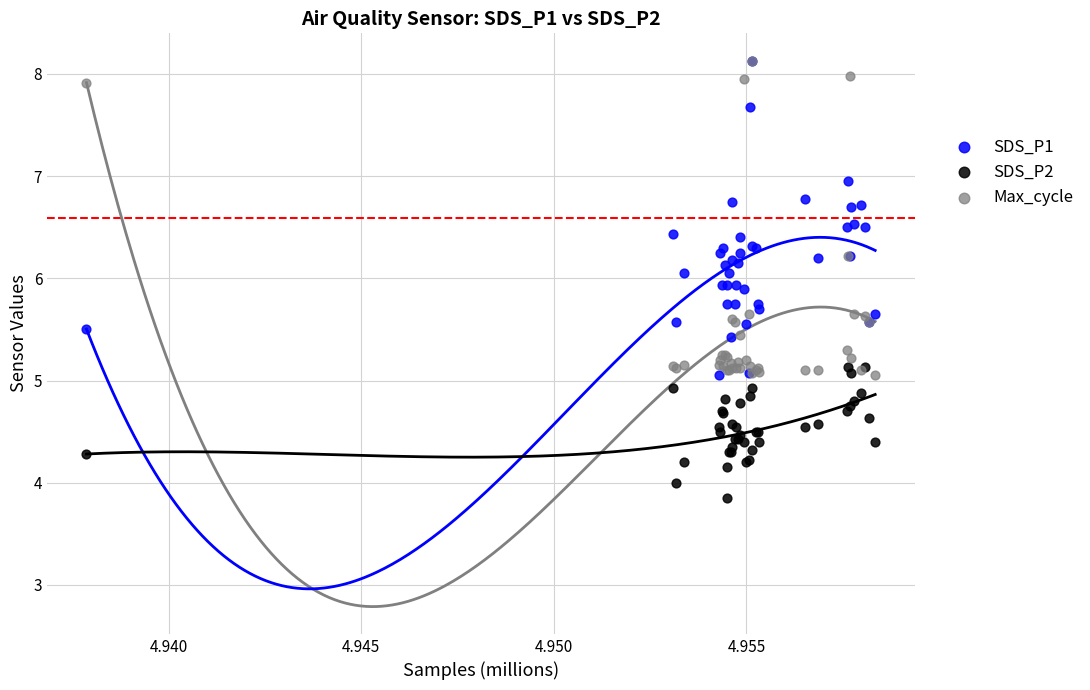

What are all the series names shown in the legend?

SDS_P1, SDS_P2, Max_cycle